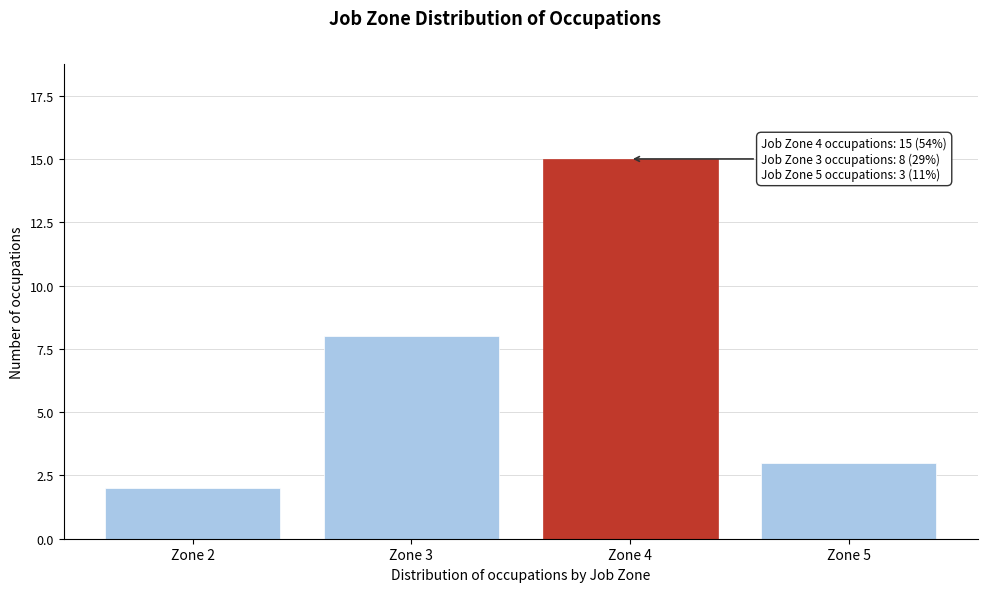

Reading right to left, extract all data points from this chart.

3	15	8	2